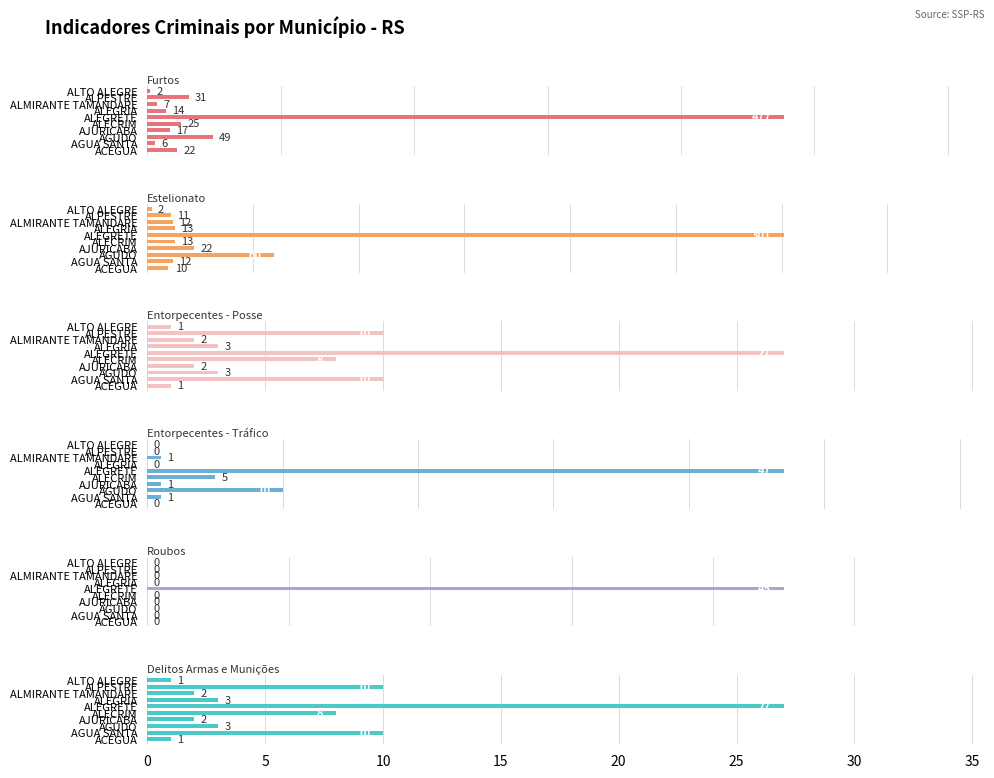

What is the total value across all series at ALEGRETE?

924